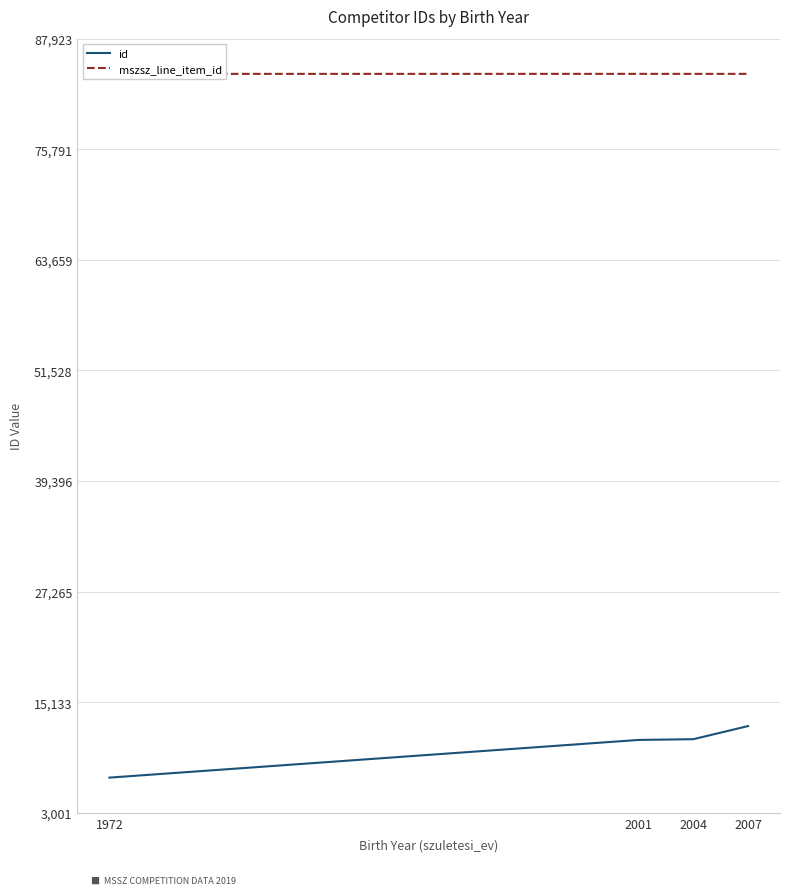

What is the lowest value of the mszsz_line_item_id series?

84061